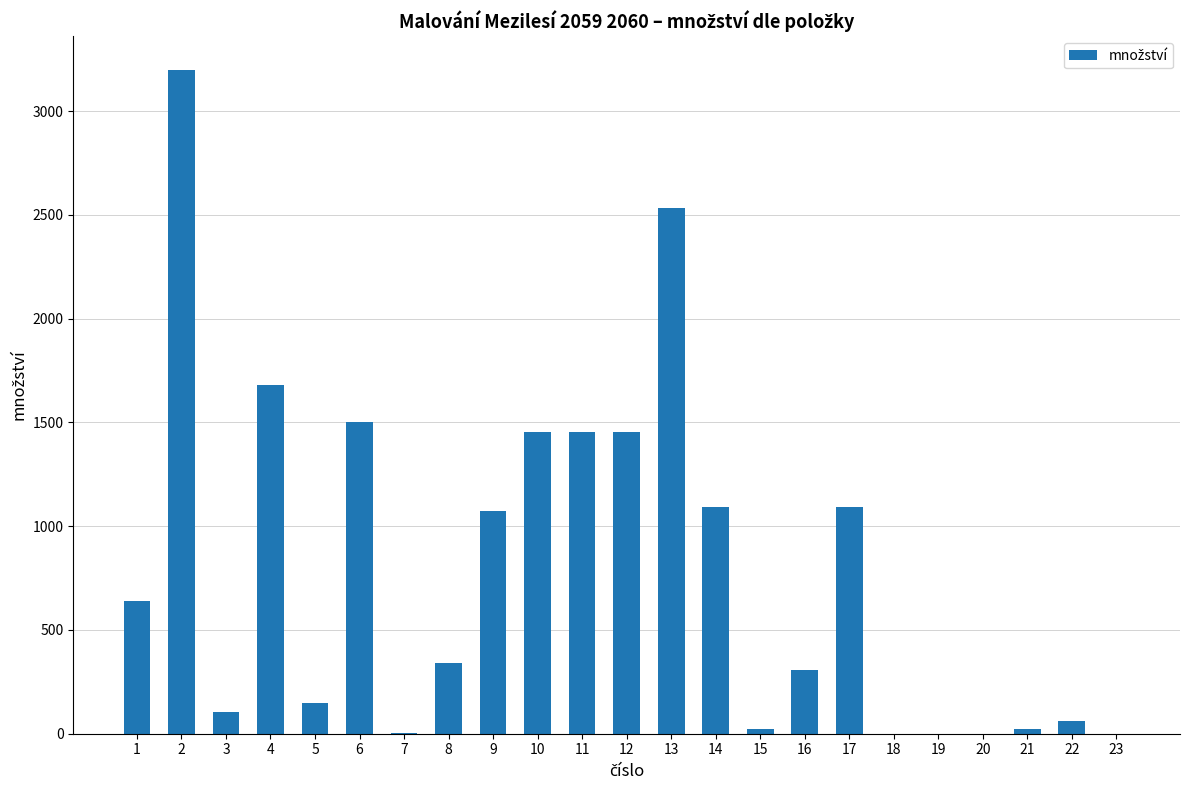

The value at 9 is 1577.8. True or false?

False